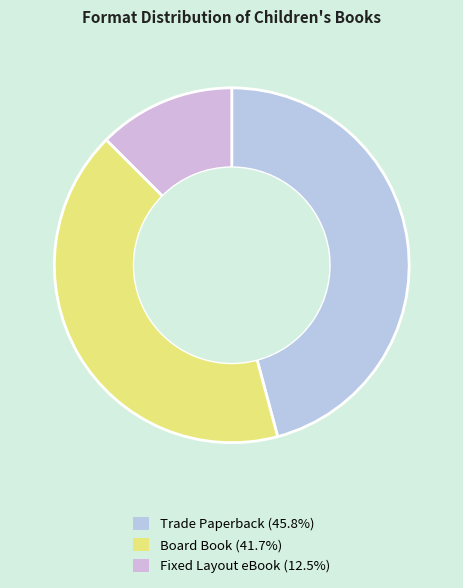

True or false: Trade Paperback accounts for 38% of the total.

False